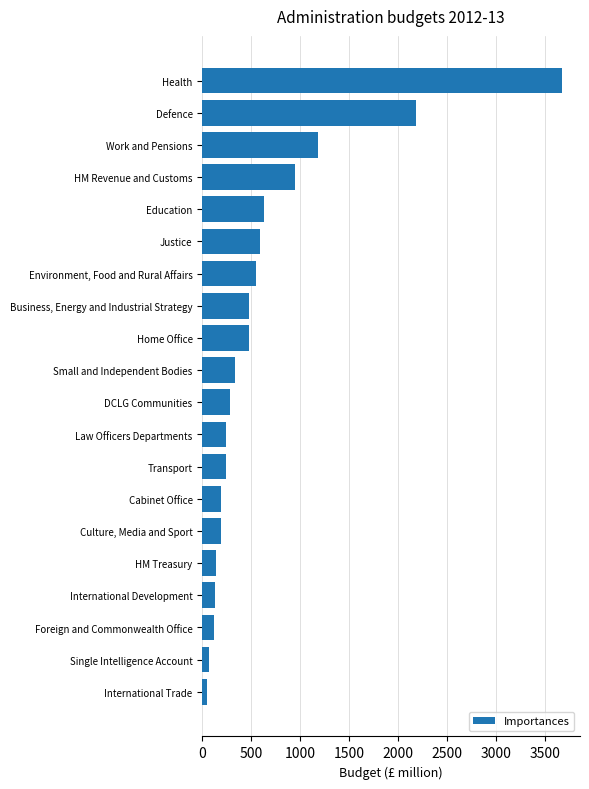

What is the change in value from Cabinet Office to Justice?

+396